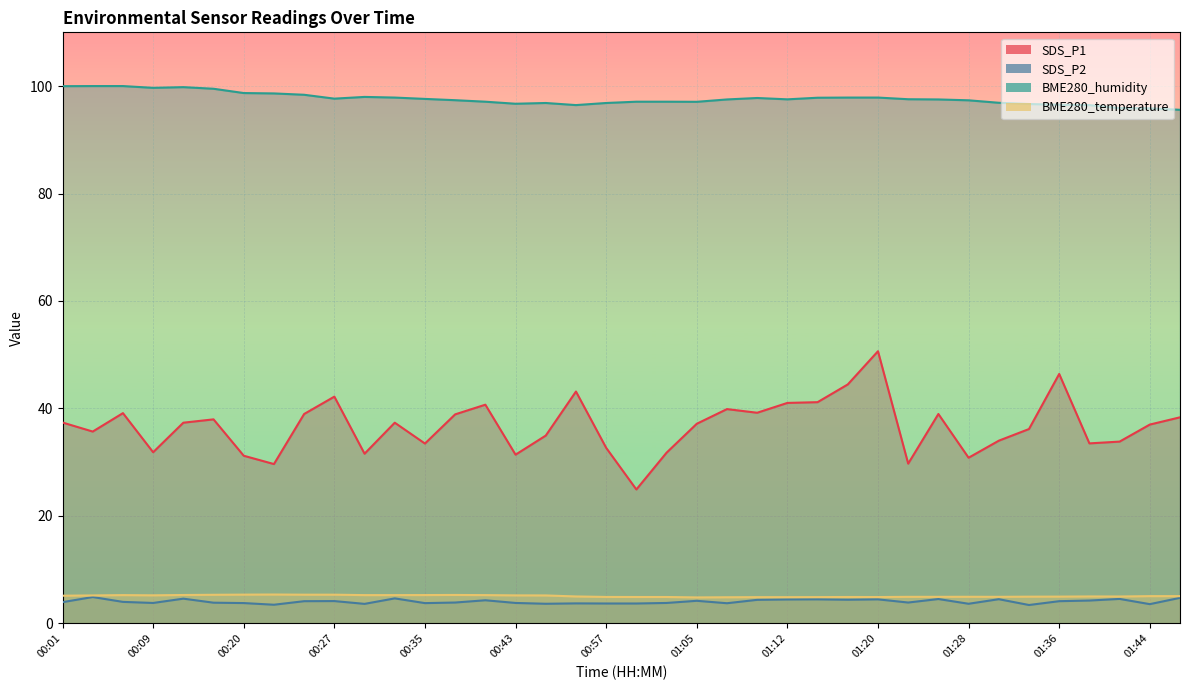

At how many categories does at least one series exceed 25?

38